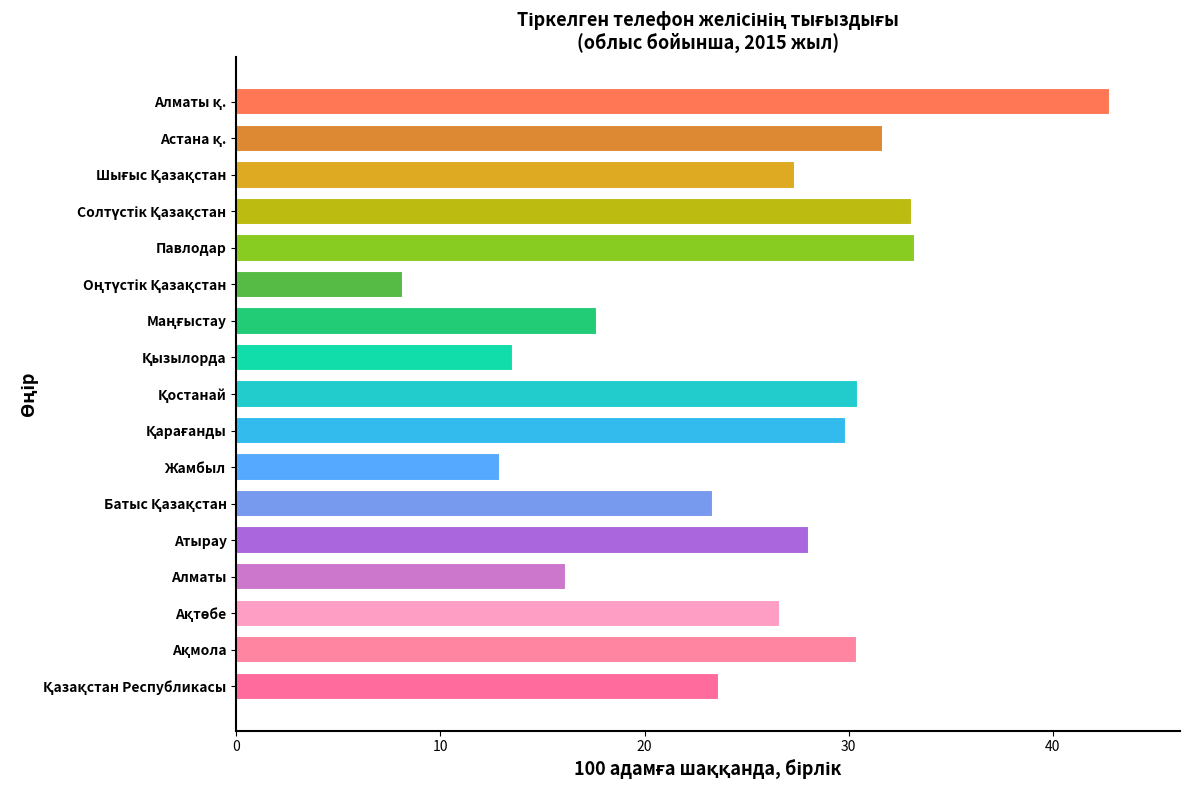

What is the difference between the maximum and minimum values?

34.7